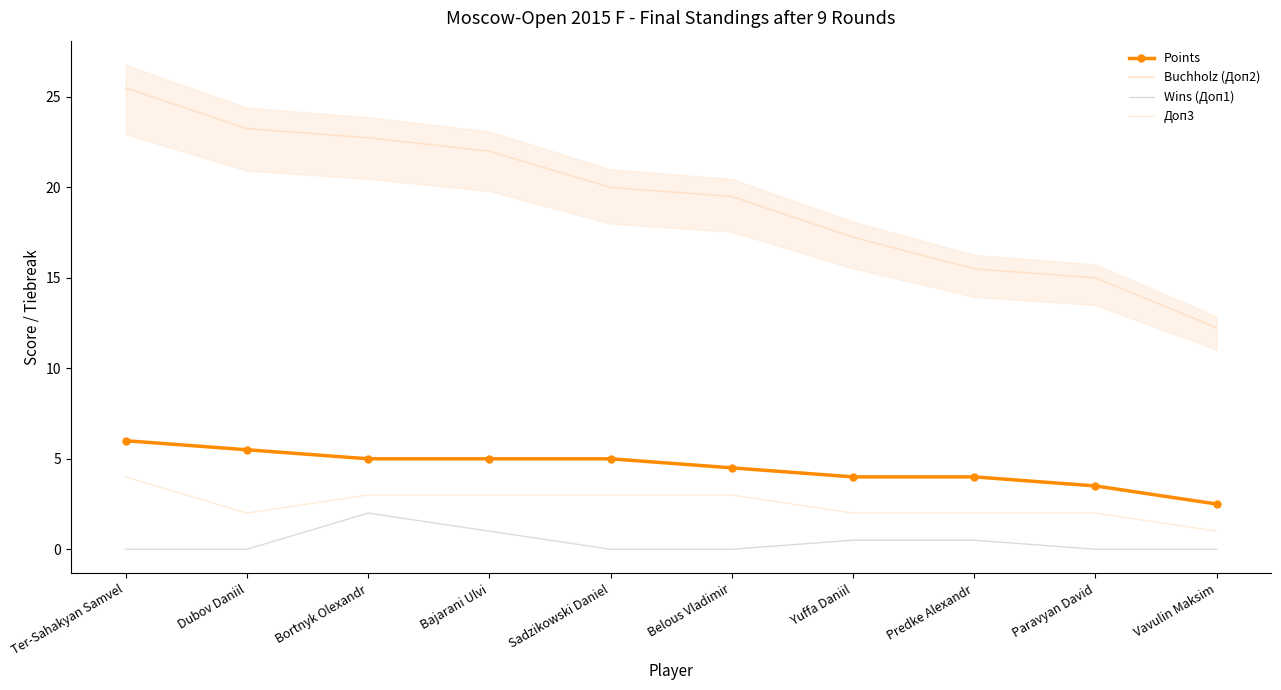

How many data points in Buchholz (Доп2) are above 20?

4